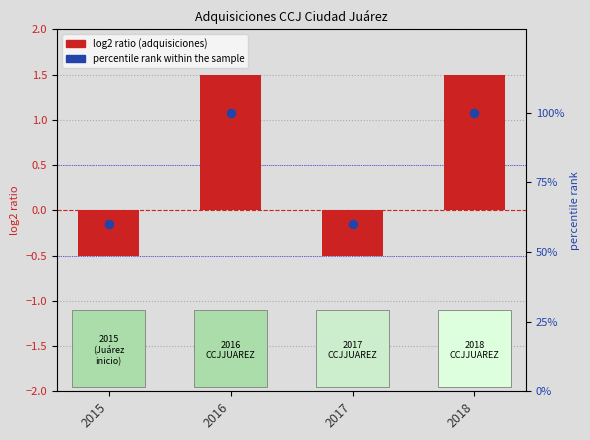

Which series has the widest spread of Y values?

percentile rank within the sample